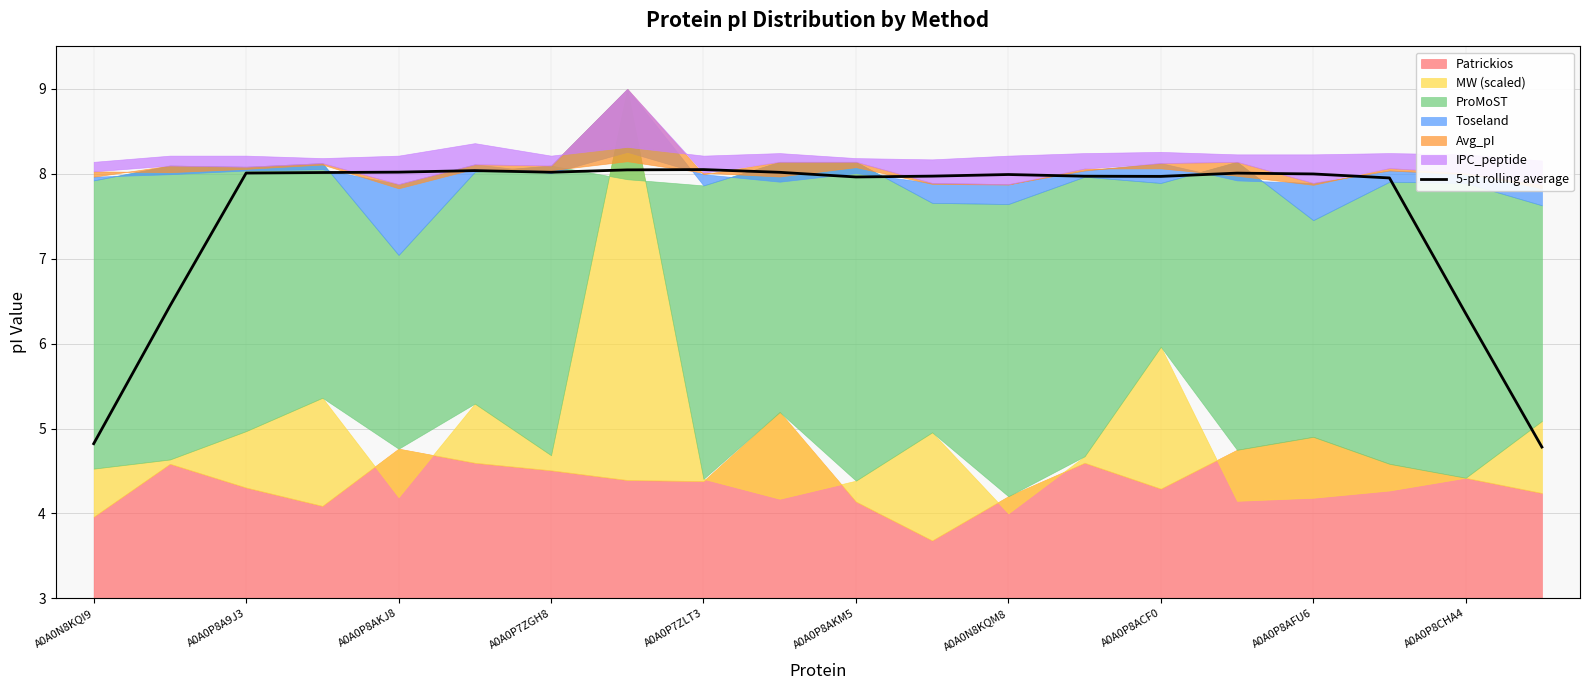

What is the minimum value for 5-pt rolling average?

4.8